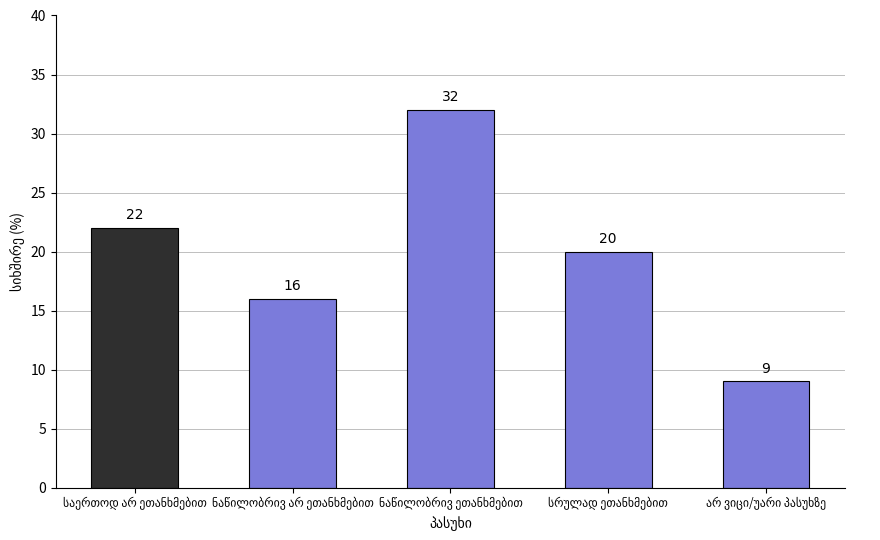

Reading left to right, extract all data points from this chart.

22	16	32	20	9